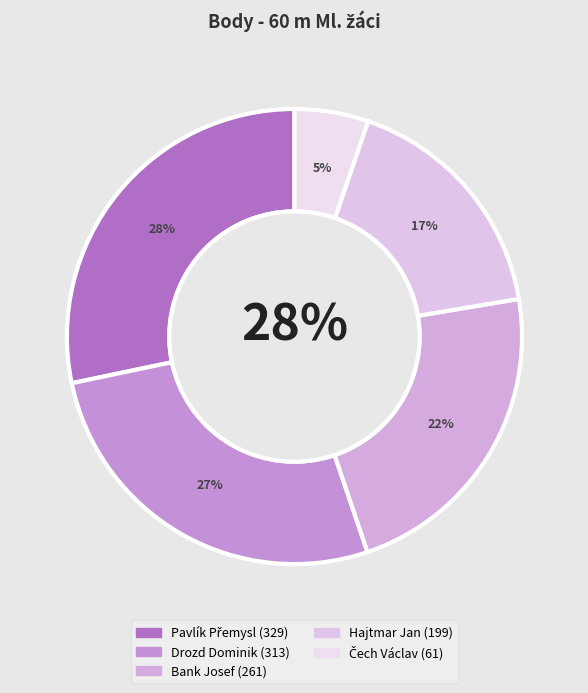

To the nearest percent, what is the difference between the Drozd Dominik and Bank Josef slice percentages?

4%